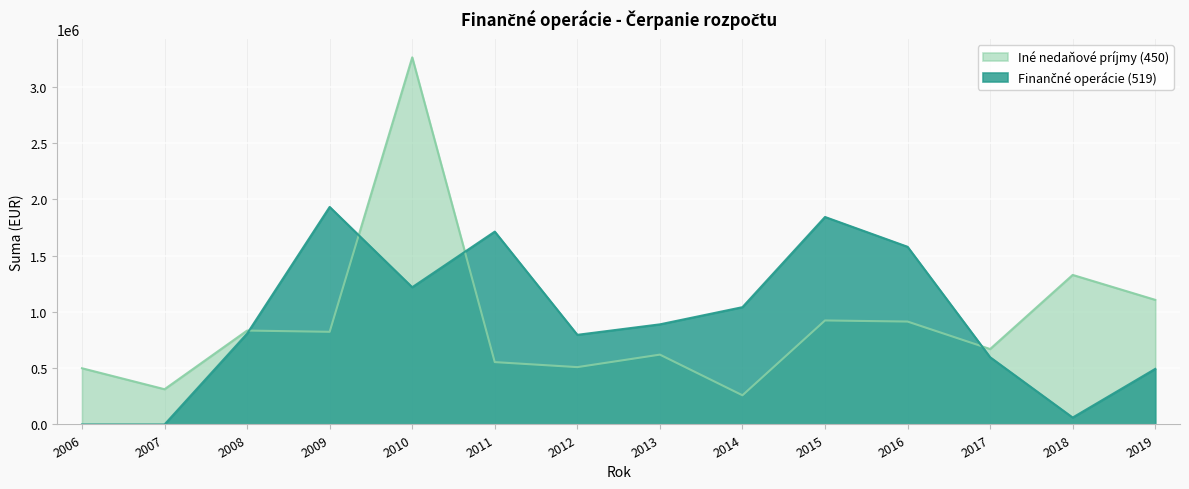

Does the chart display data point markers on the line(s)?

No